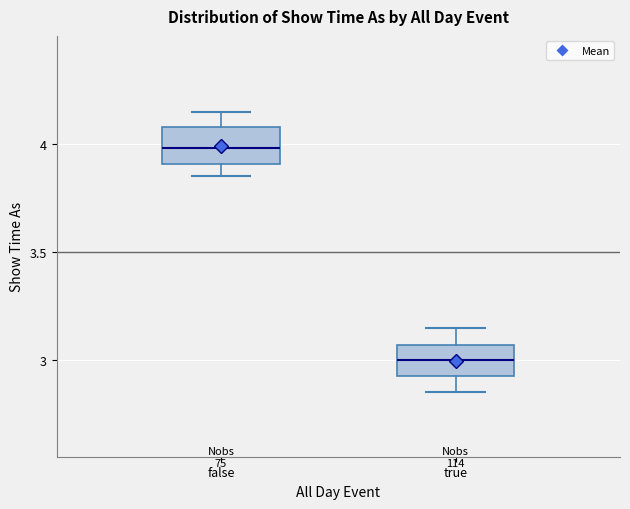

Reading left to right, read every box against the y-axis: the position of its median line, the range the box covers, and the ends of its whiskers. The values are not printed on the chart, so give them approximately, as read against the axis.

false: median 4.00, box 3.90 to 4.10, whiskers 3.85 to 4.15
true: median 3.00, box 2.90 to 3.05, whiskers 2.85 to 3.15